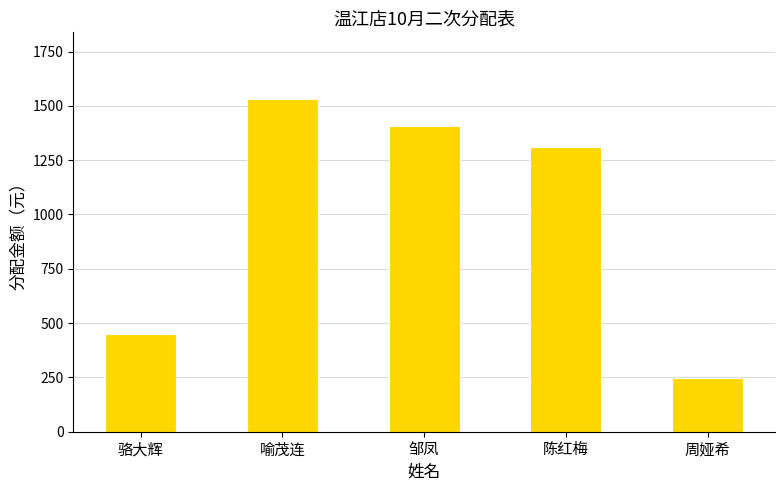

Rank the categories by value from highest to lowest.

喻茂连, 邹凤, 陈红梅, 骆大辉, 周娅希